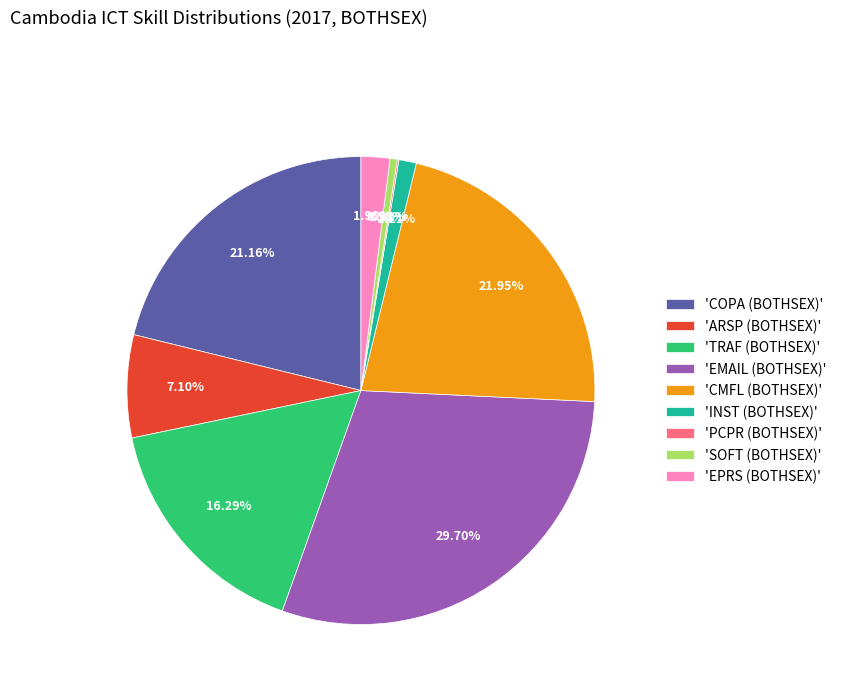

Do 'EPRS (BOTHSEX)' and 'EMAIL (BOTHSEX)' together represent more than half of the pie?

No